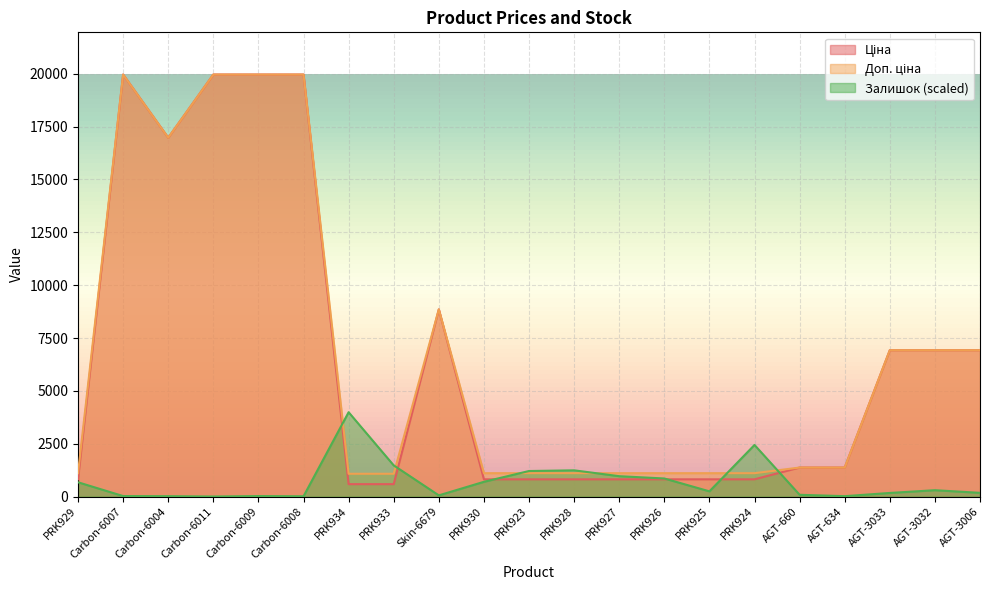

Between which two adjacent categories do Ціна and Залишок first intersect?

Carbon-6008 and PRK934